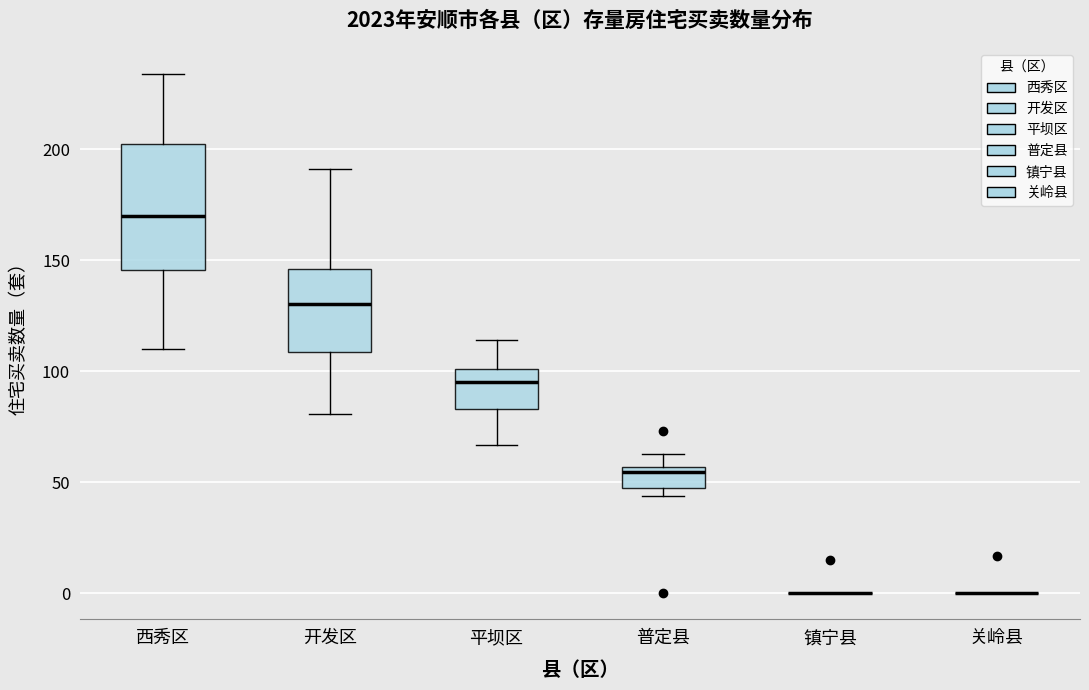

Comparing the boxes themselves (not the whiskers), which one is the tallest?

西秀区